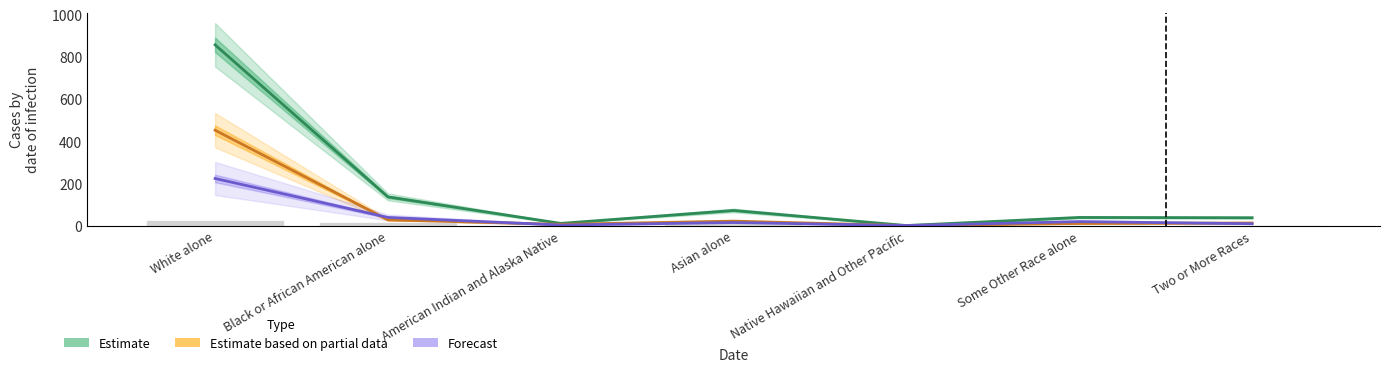

Which series has the widest spread of values?

Estimate